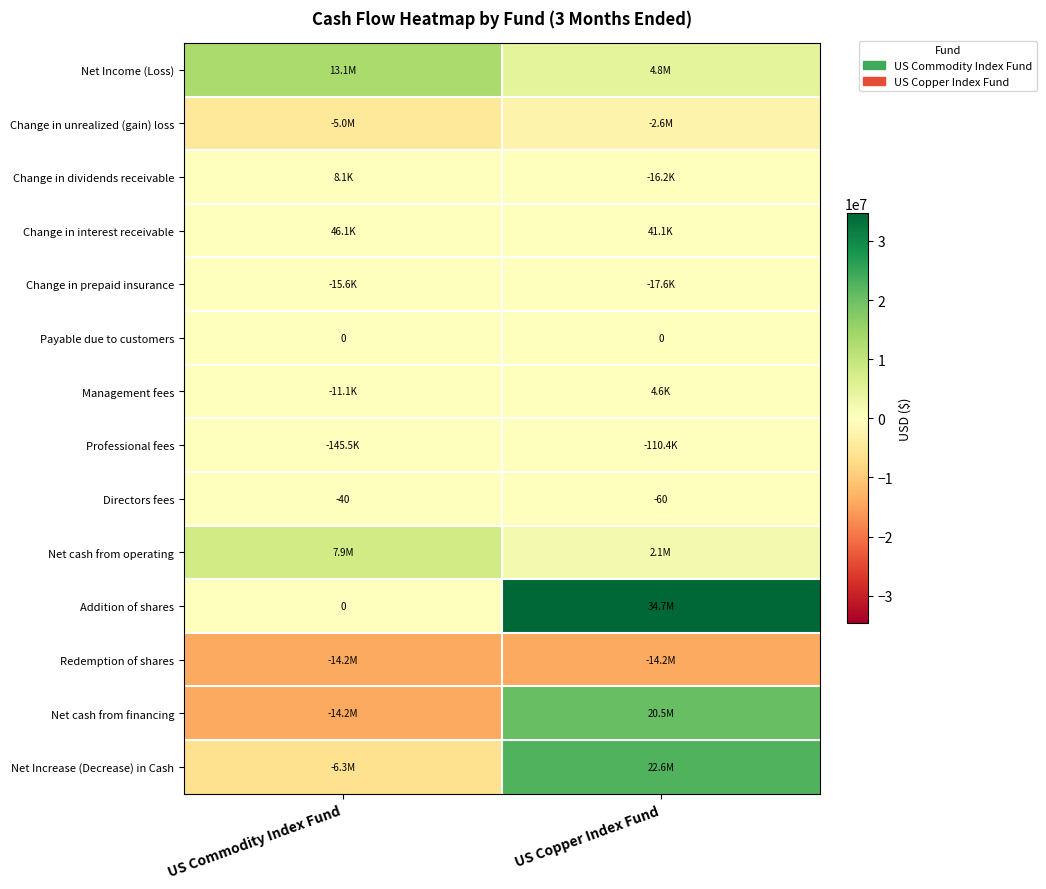

Is the value of Addition of shares at US Commodity Index Fund greater than the value of Change in unrealized (gain) loss at US Commodity Index Fund?

Yes